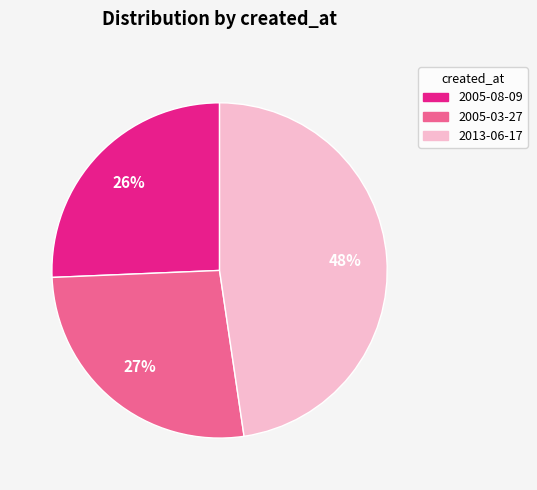

To the nearest percent, what is the combined percentage of 2005-08-09 and 2005-03-27?

52%